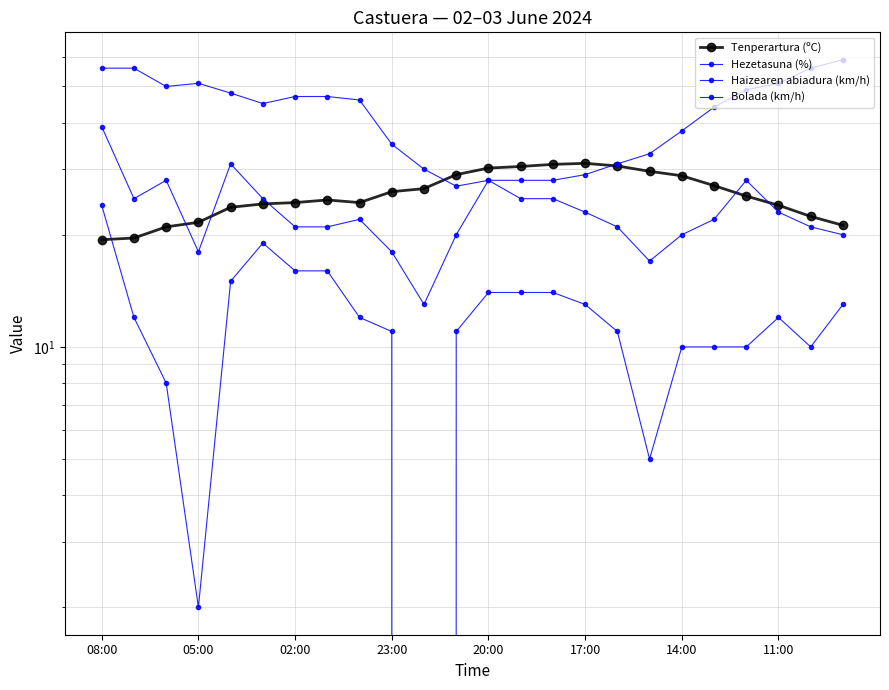

Which series changed the most between 05:00 and 17?

Hezetasuna (%)